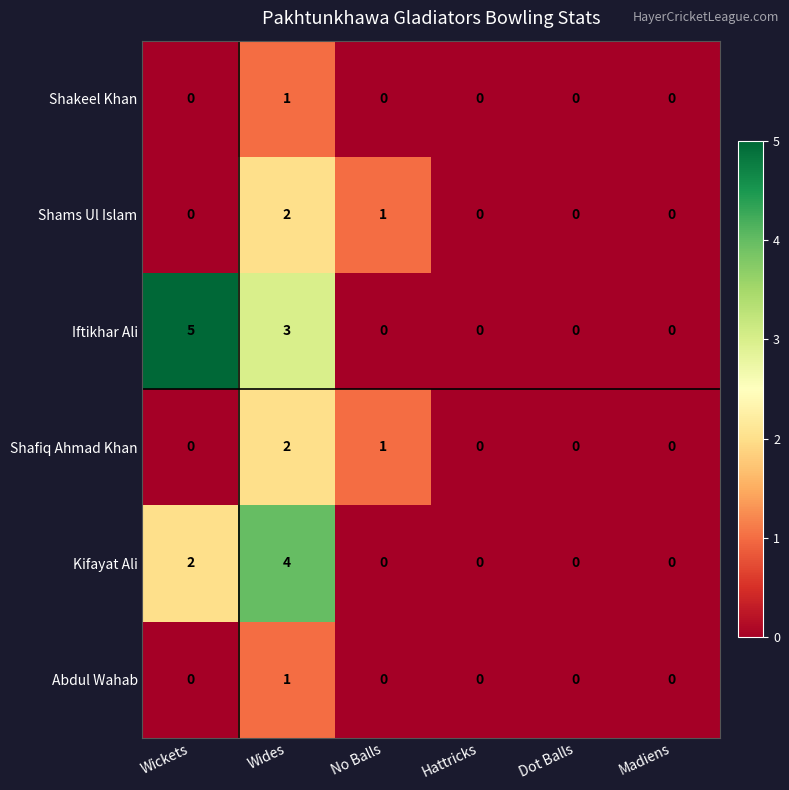

At which category does the chart reach its peak across all series?

Wickets